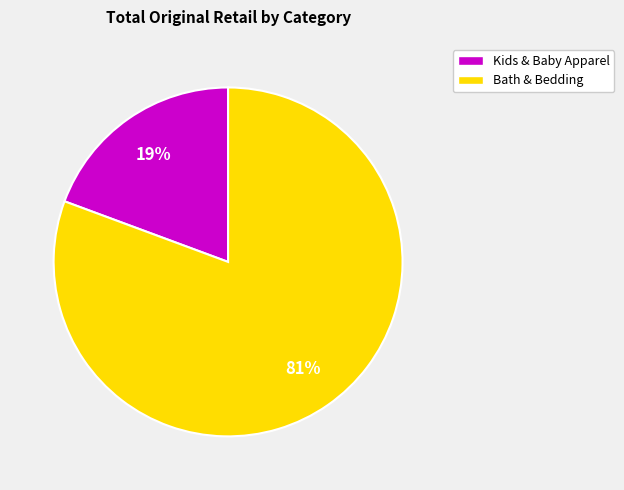

To the nearest percent, what is the average slice percentage?

50%